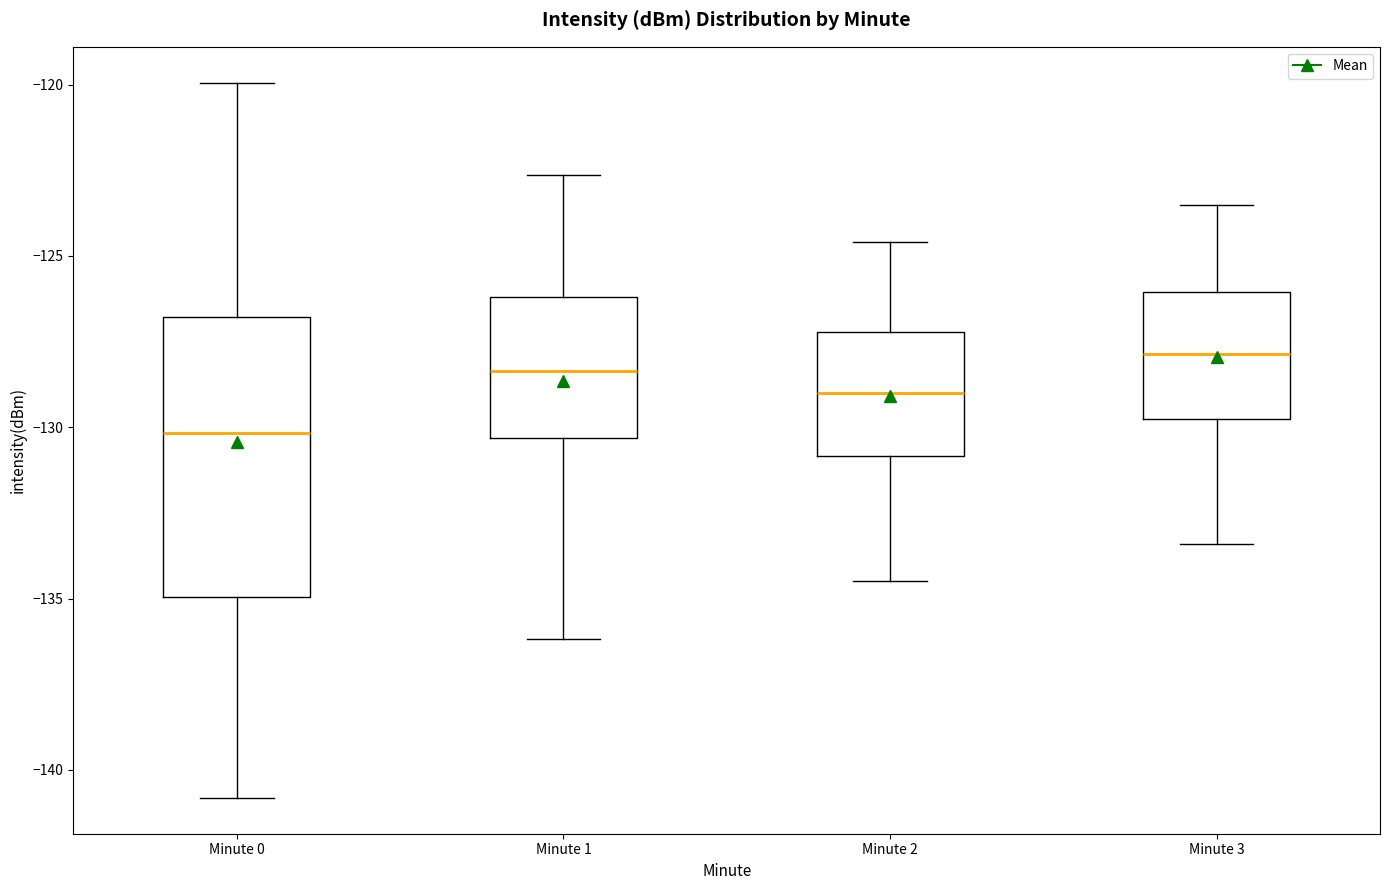

Reading left to right, transcribe this box plot: for each box, give where its median line is, the range the box spans, and where its two whiskers end, as read against the y-axis. The values are not printed on the chart, so give them approximately, as read against the axis.

Minute 0: median -130.0, box -135.0 to -127.0, whiskers -141.0 to -120.0
Minute 1: median -128.5, box -130.5 to -126.0, whiskers -136.0 to -122.5
Minute 2: median -129.0, box -131.0 to -127.0, whiskers -134.5 to -124.5
Minute 3: median -128.0, box -129.5 to -126.0, whiskers -133.5 to -123.5